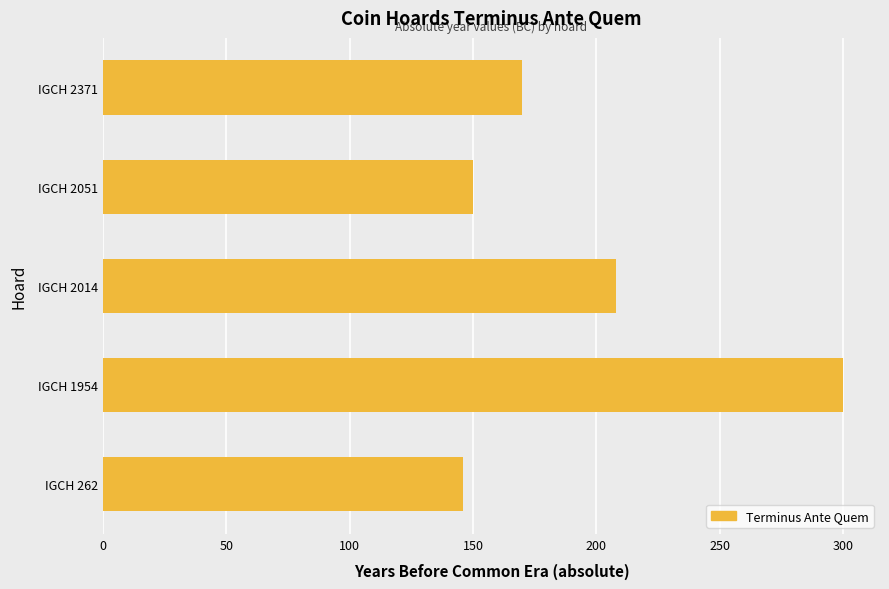

How many series are shown in this chart?

1